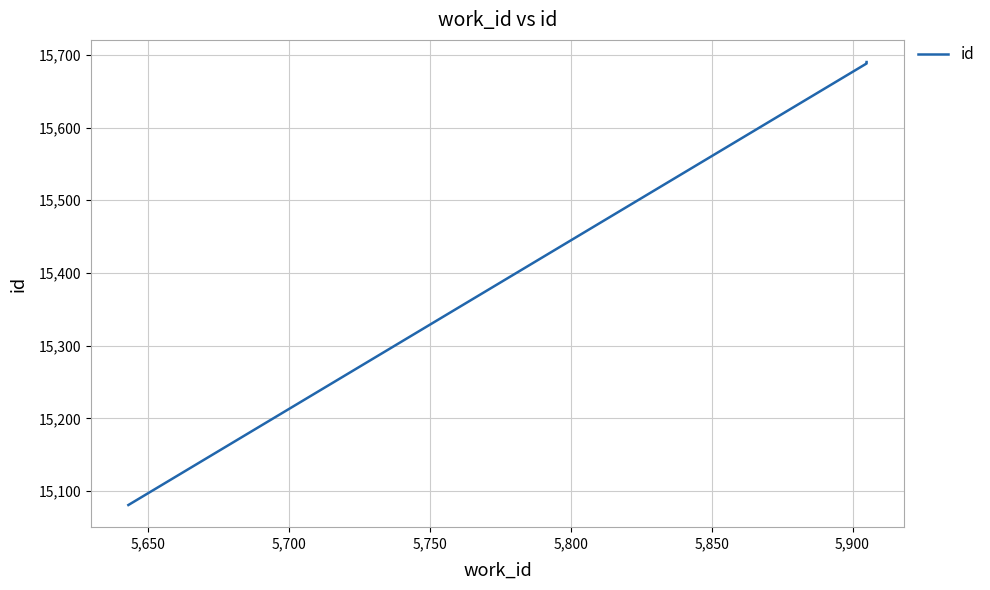

What is the average value?

15537